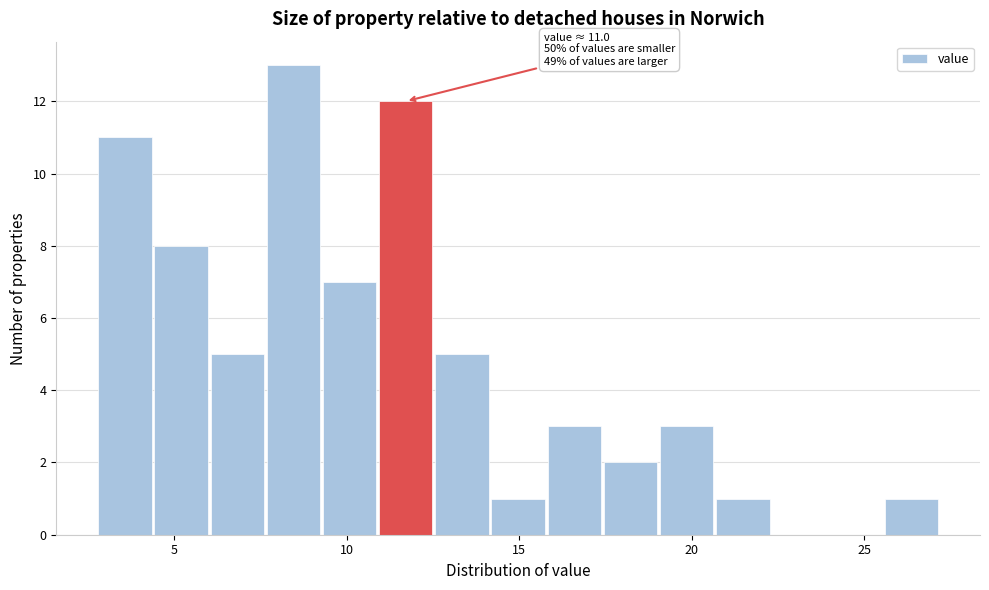

Read against the x-axis, roughly where is the centre of the tallest bar?

8.5